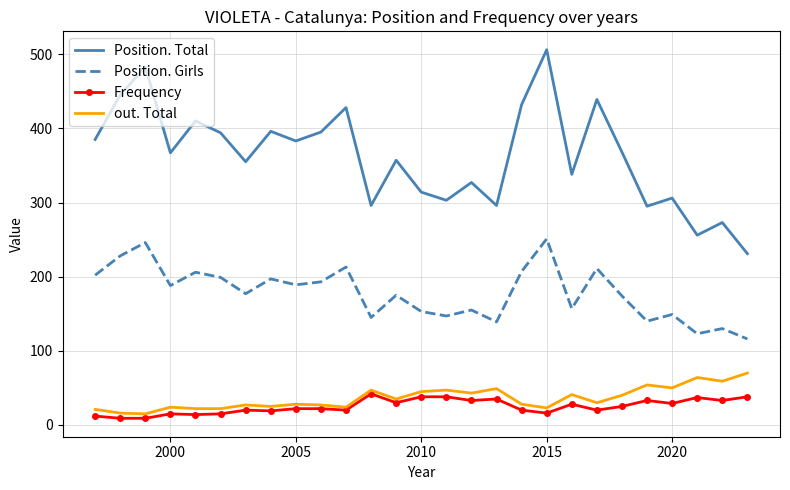

List the series in order of their peak value, lowest first.

Frequency, out. Total, Position. Girls, Position. Total